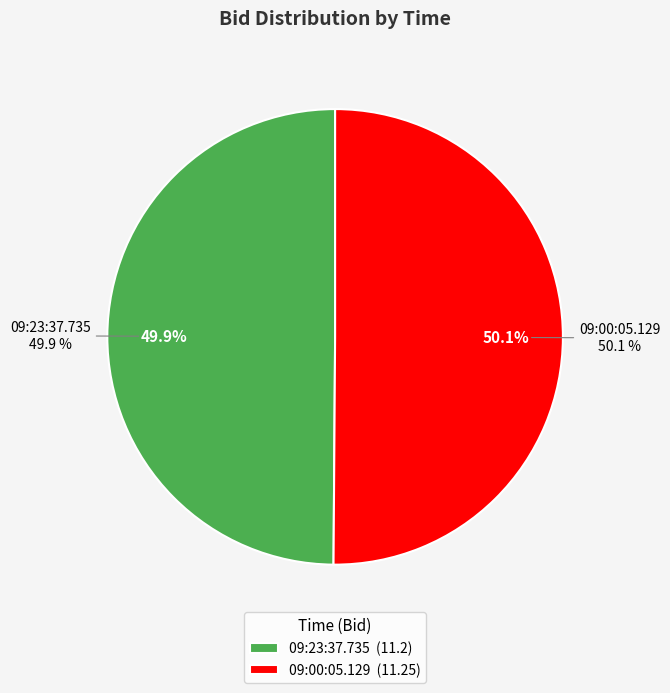

What is the smallest slice in the pie chart?

09:23:37.735